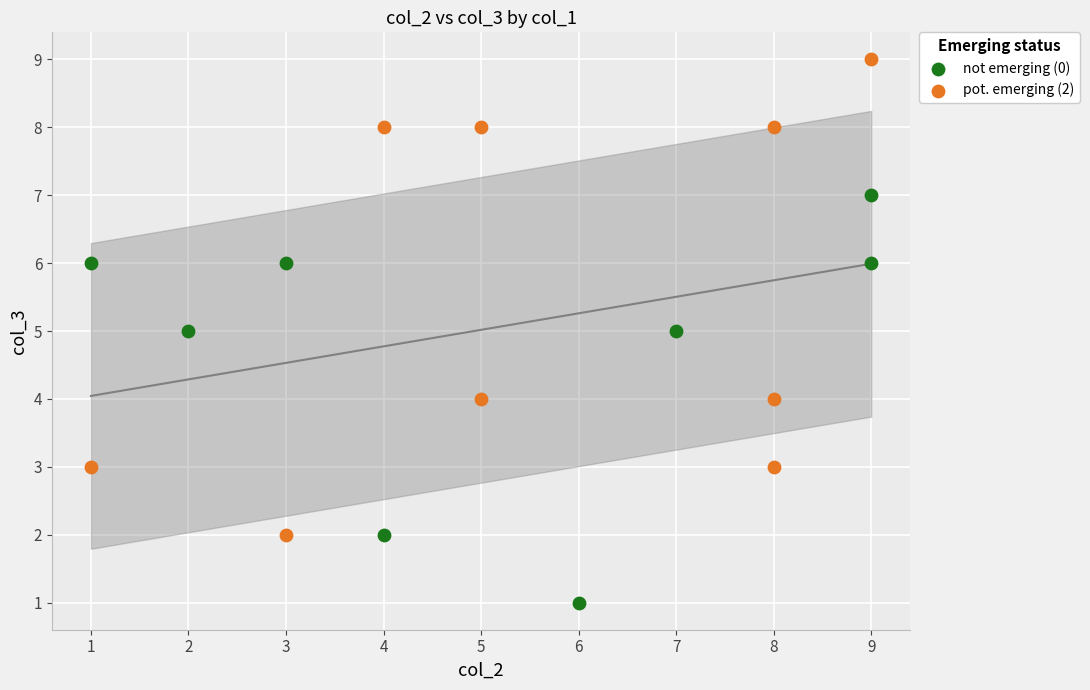

Which series reaches the minimum Y coordinate?

not emerging (0)